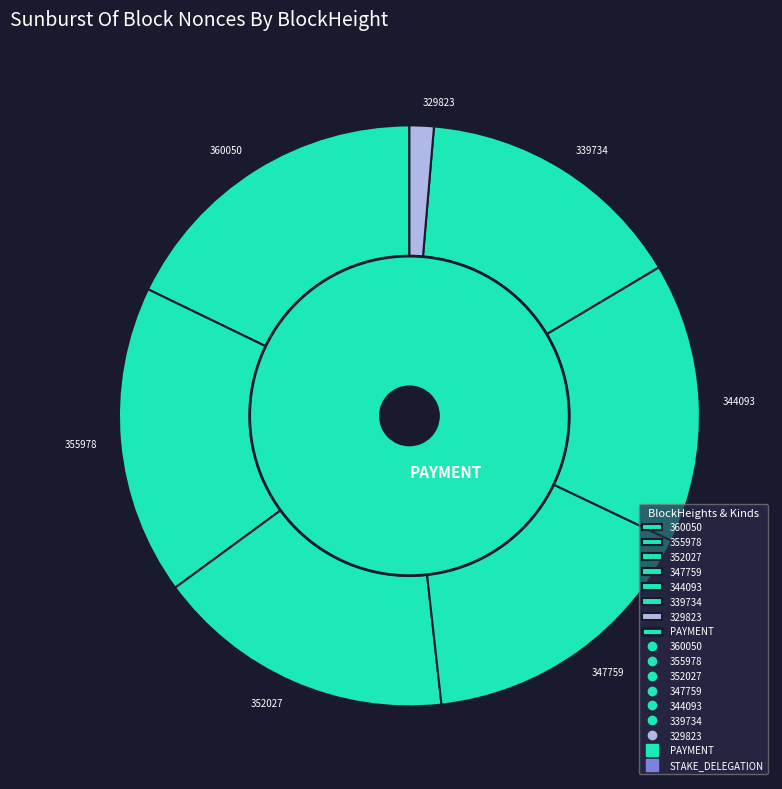

To the nearest percent, what is the average slice percentage?

12%